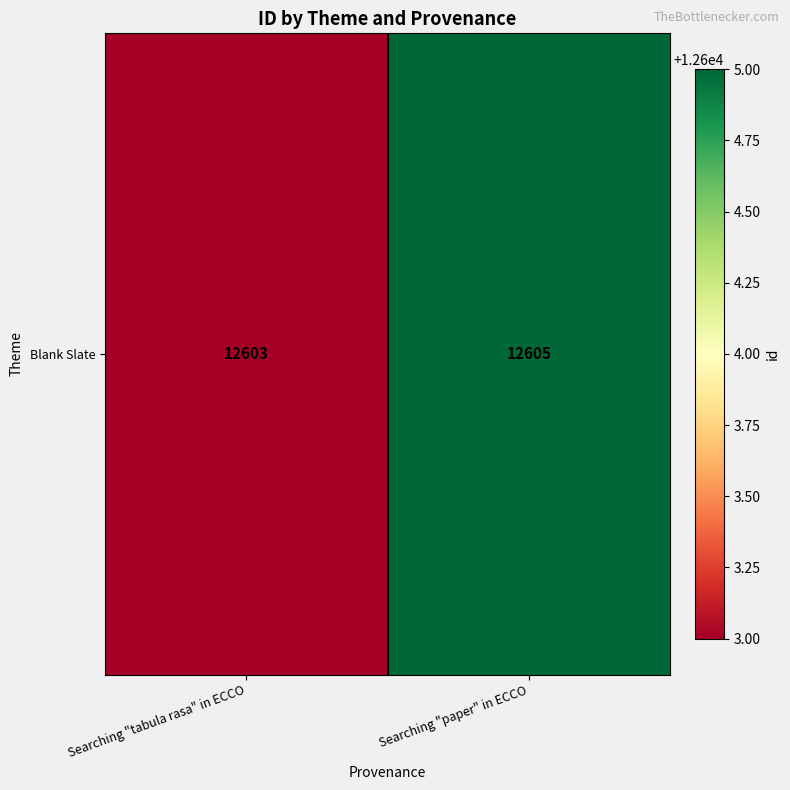

At which label is the value closest to 12604?

Searching "tabula rasa" in ECCO